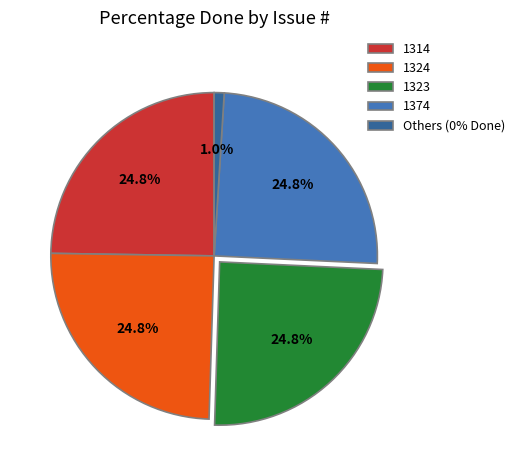

Does any single category account for the majority?

No